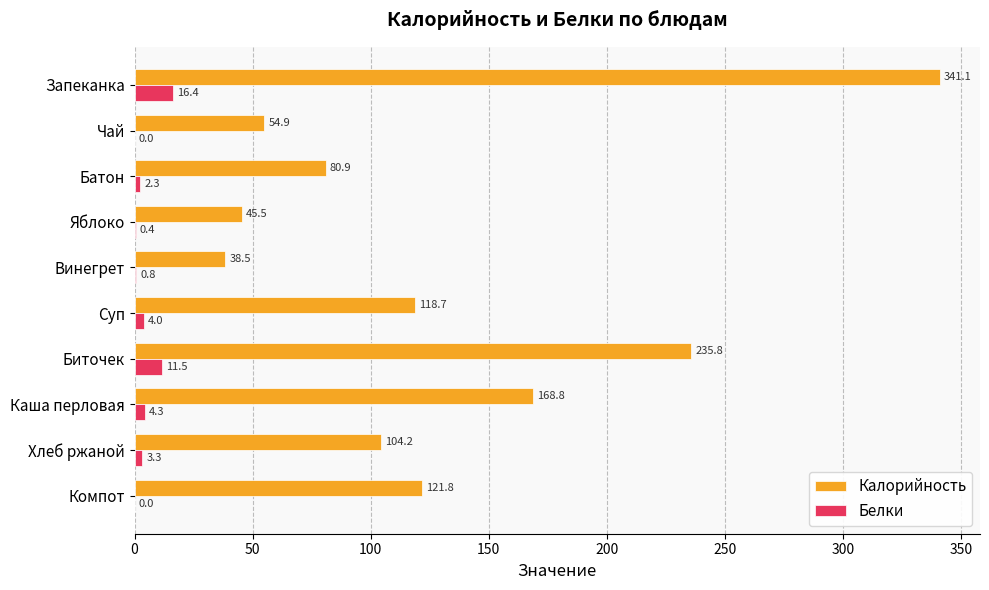

At which label does Калорийность reach its peak?

Запеканка